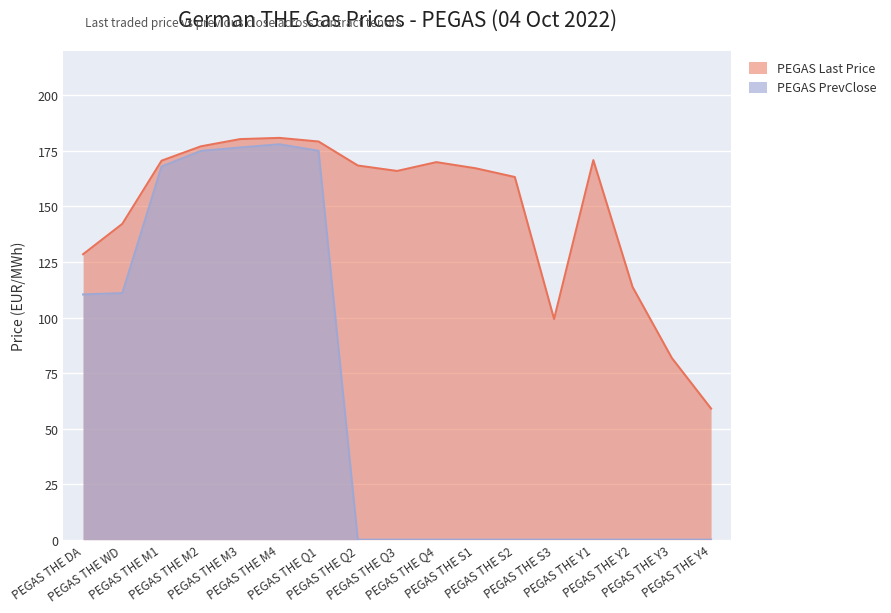

True or false: PEGAS PrevClose and PEGAS Last Price cross at least once.

False